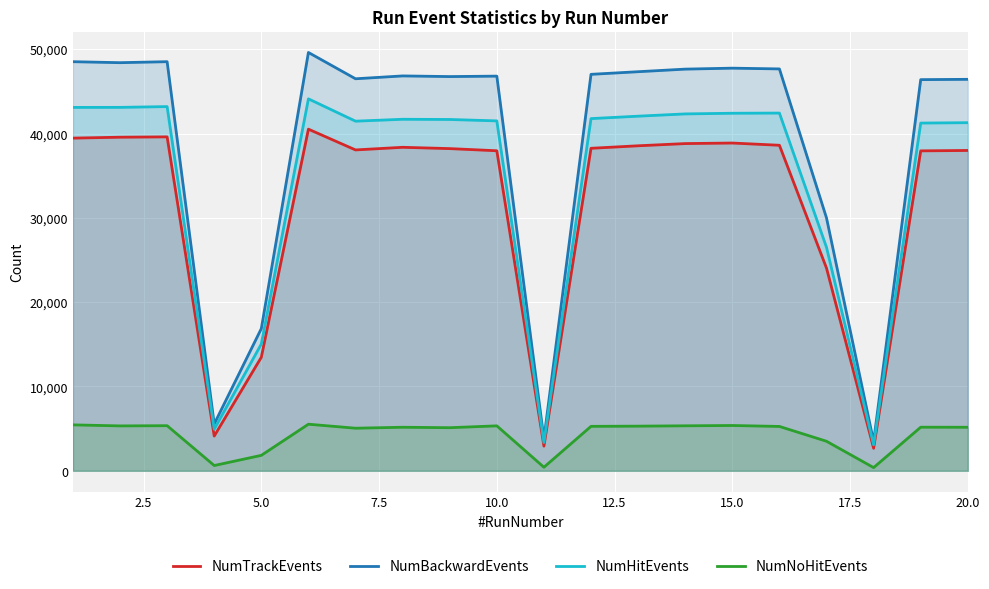

What is the maximum value shown in the chart?

49615